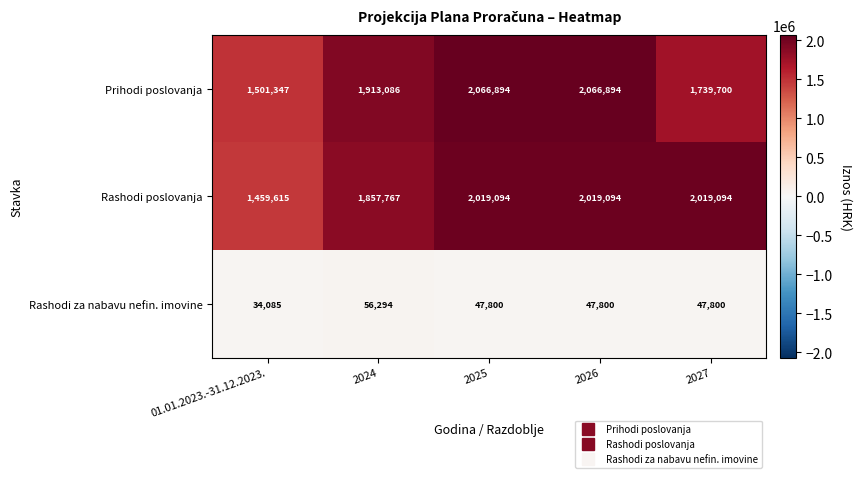

Reading right to left, transcribe all the data shown in this chart.

Prihodi poslovanja: 1739700	2066894	2066894	1913086	1501347
Rashodi poslovanja: 2019094	2019094	2019094	1857767	1459615
Rashodi za nabavu nefin. imovine: 47800	47800	47800	56294	34085